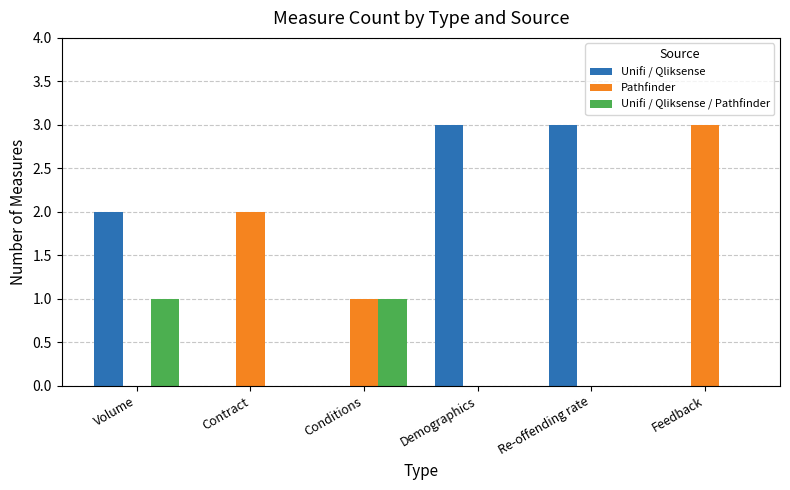

What is the total value across all series at Feedback?

3